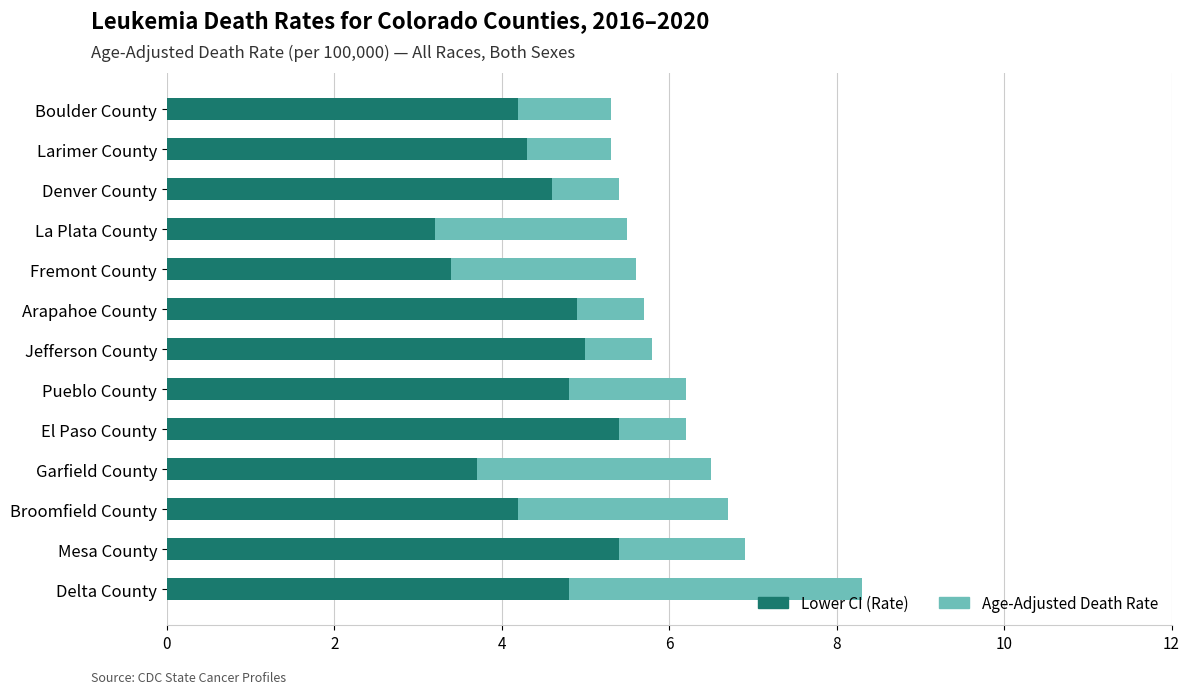

What is the difference between the Lower CI (Rate) values at Arapahoe County and Boulder County?

0.7